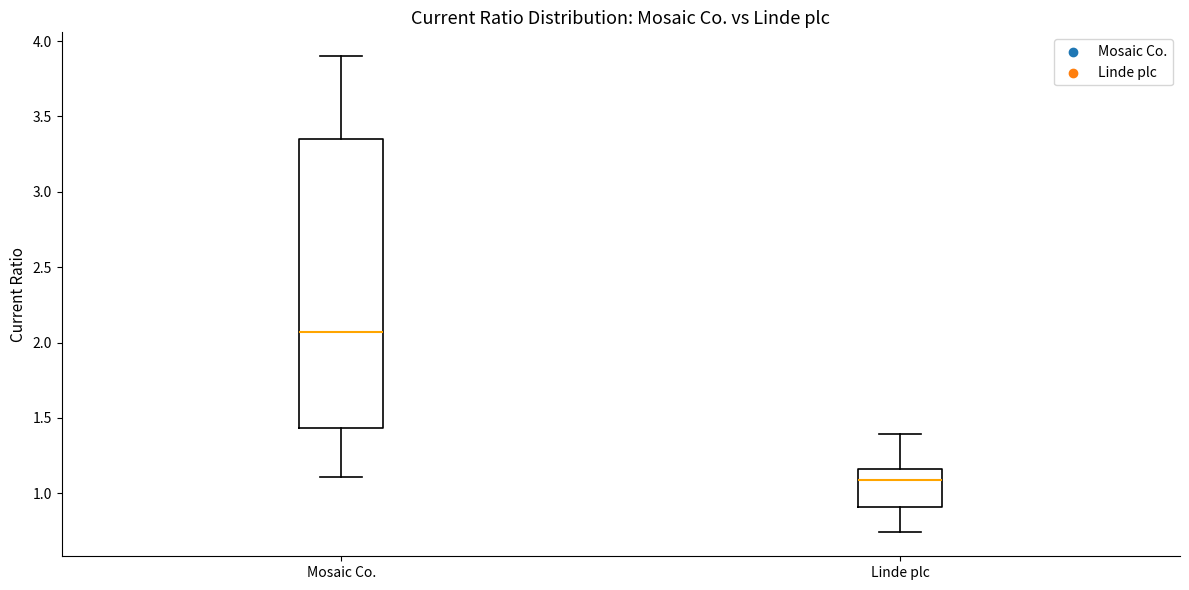

Reading left to right, read every box against the y-axis: the position of its median line, the range the box covers, and the ends of its whiskers. The values are not printed on the chart, so give them approximately, as read against the axis.

Mosaic Co.: median 2.05, box 1.45 to 3.35, whiskers 1.10 to 3.90
Linde plc: median 1.10, box 0.90 to 1.15, whiskers 0.75 to 1.40